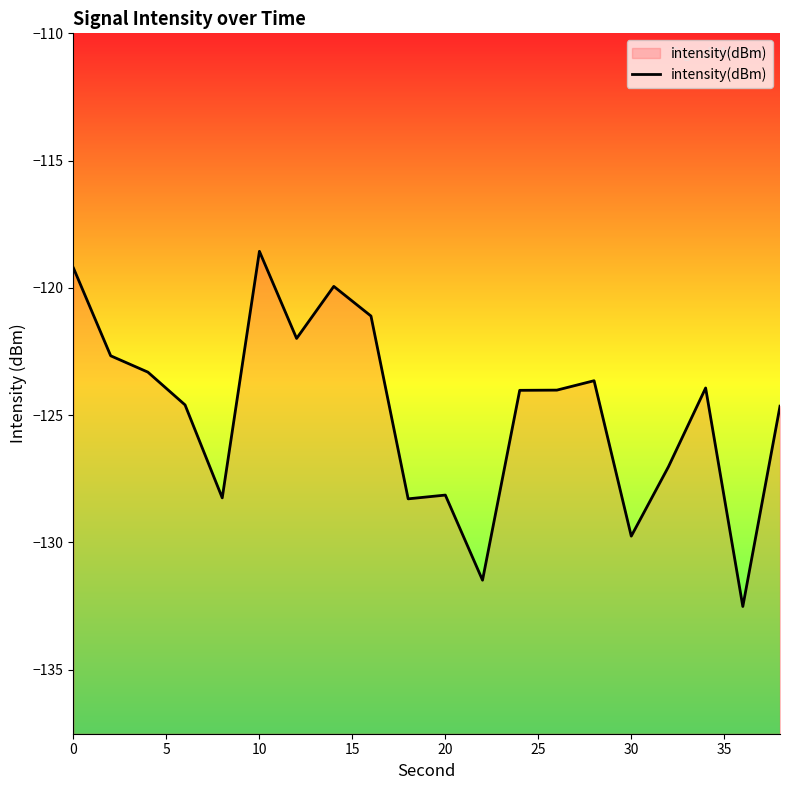

How many points are higher than both their immediate neighbors (excluding endpoints)?

5